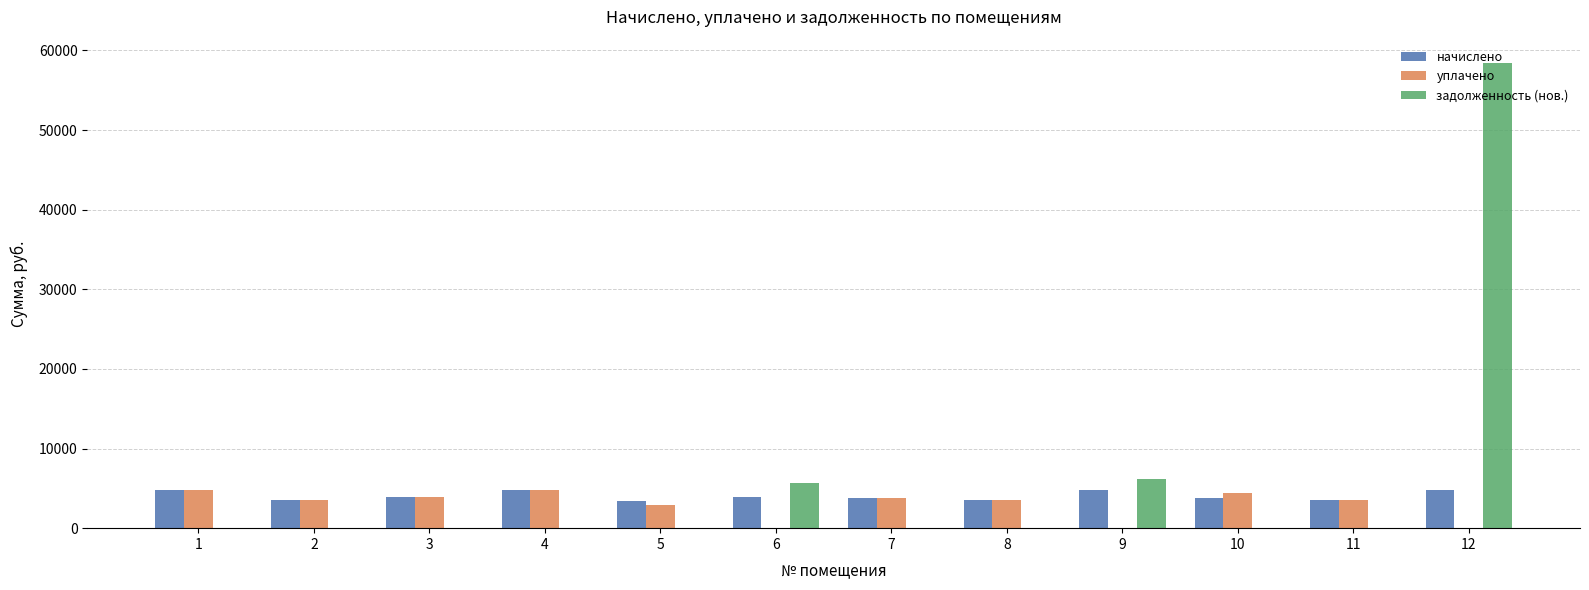

At which category is the sum across all series the highest?

12